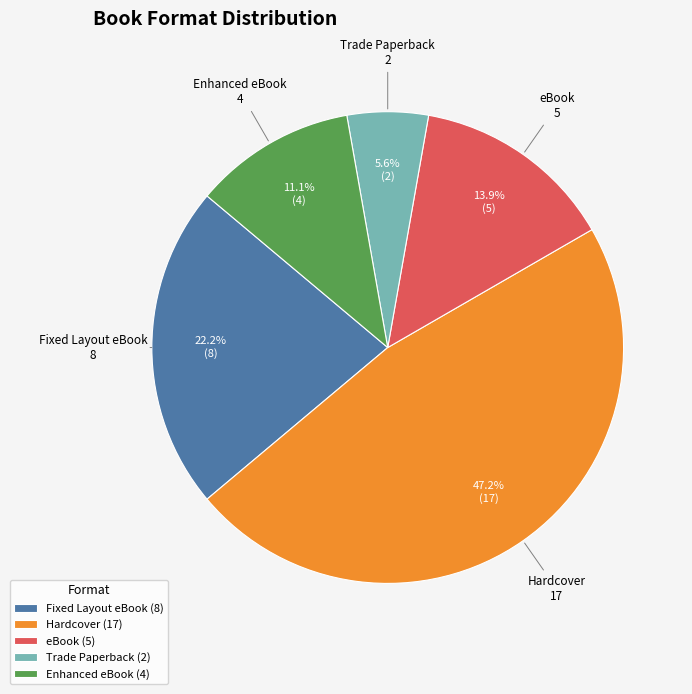

To the nearest percent, what is the average slice percentage?

20%